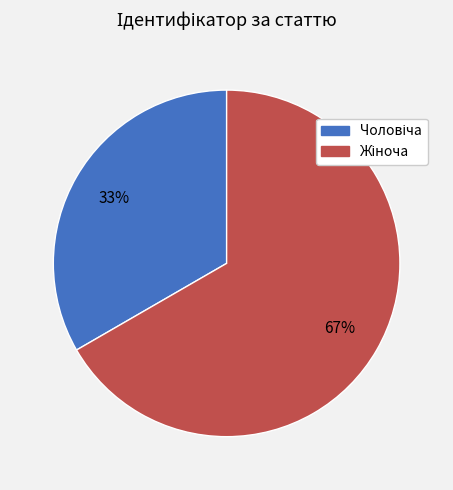

How many slices are in this pie chart?

2